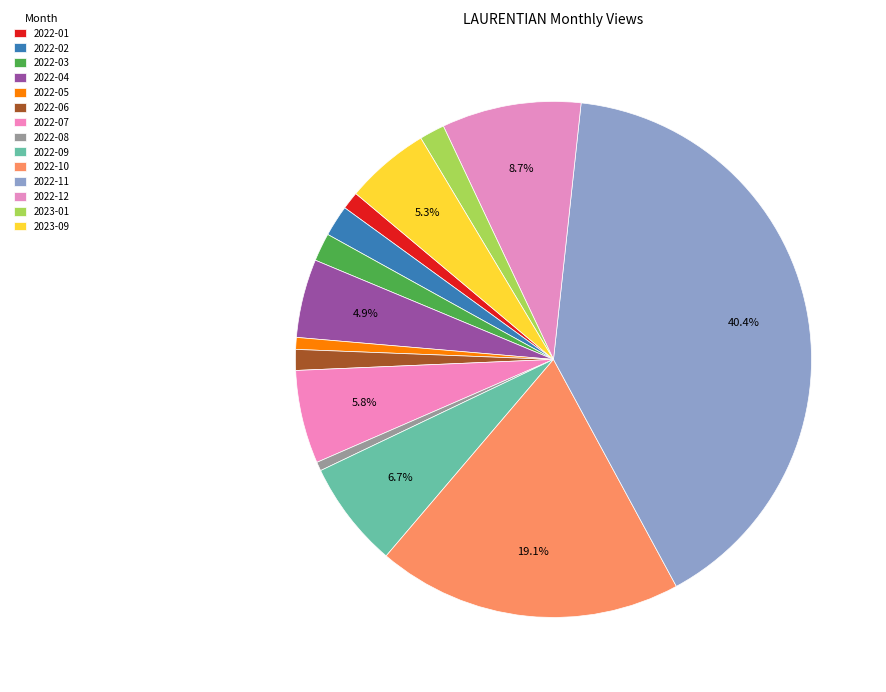

Count the number of slices in the pie.

14